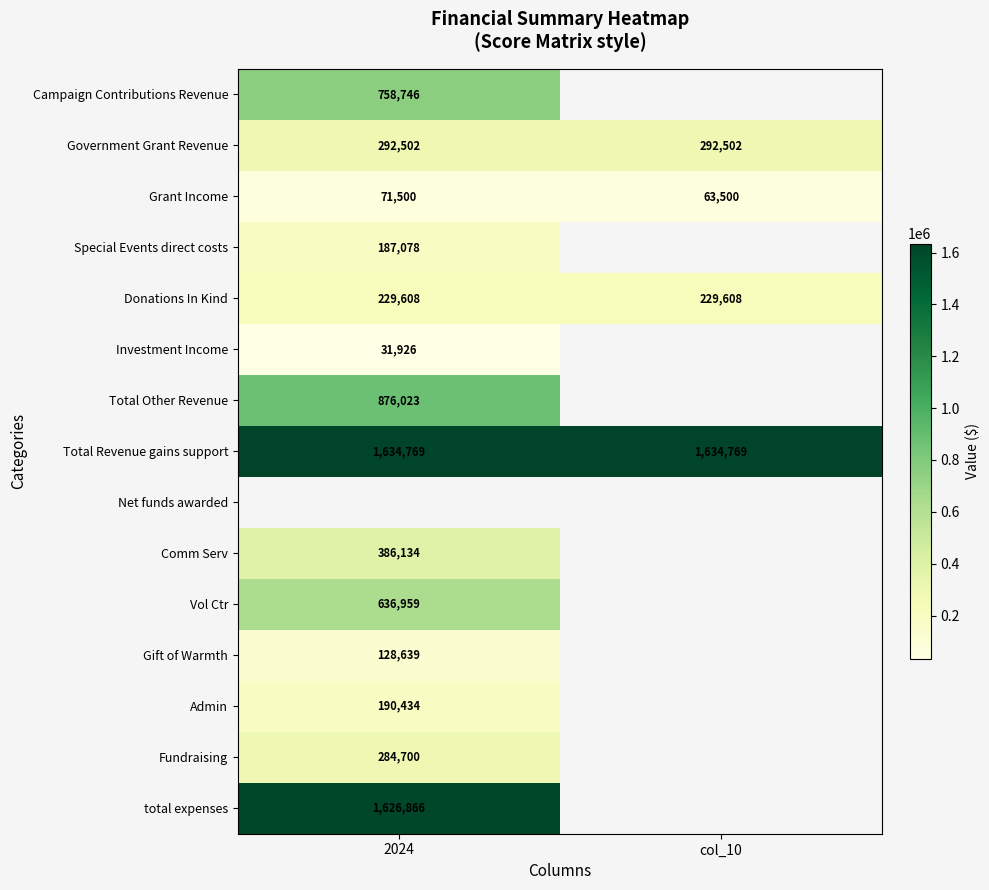

What is the approximate value of Total Revenue gains support at col_10?

1634769